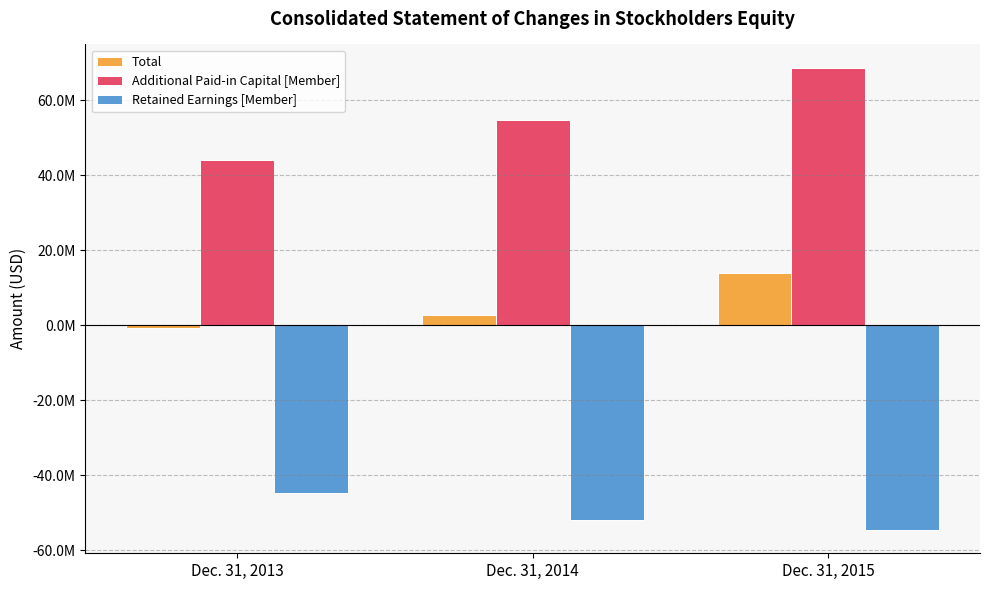

Which series has the largest total across all categories?

Additional Paid-in Capital [Member]